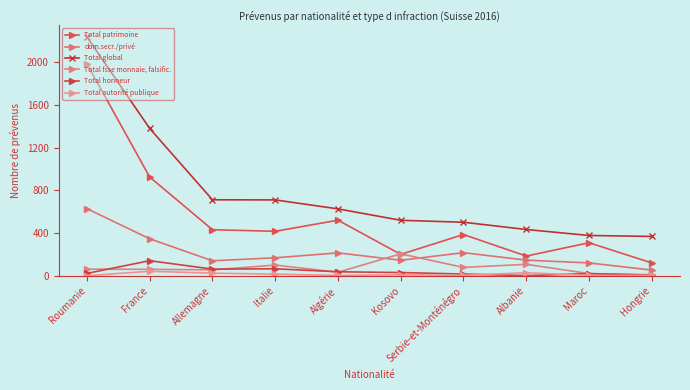

What is the difference between the Total fsse monnaie, falsific. values at Hongrie and France?

50